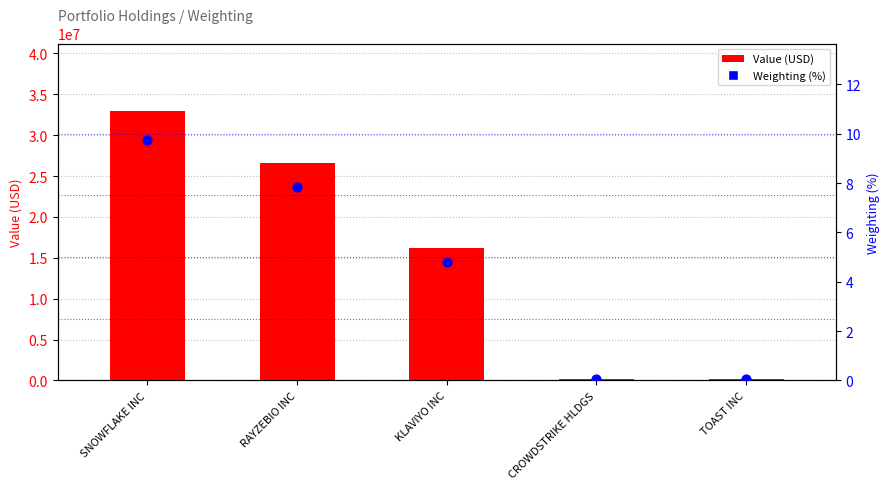

What are all the series names shown in the legend?

Value (USD), Weighting (%)